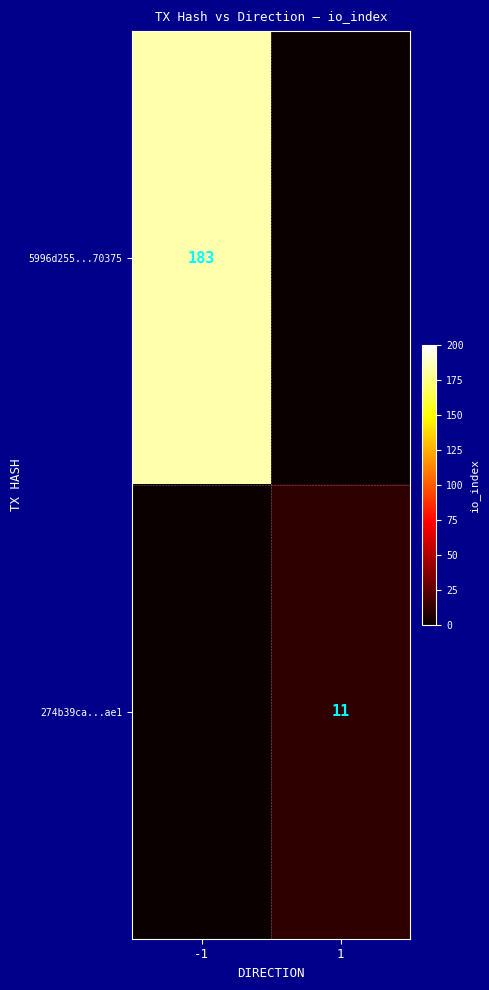

Count the 5996d255...70375 values in the range 0 to 183.

2